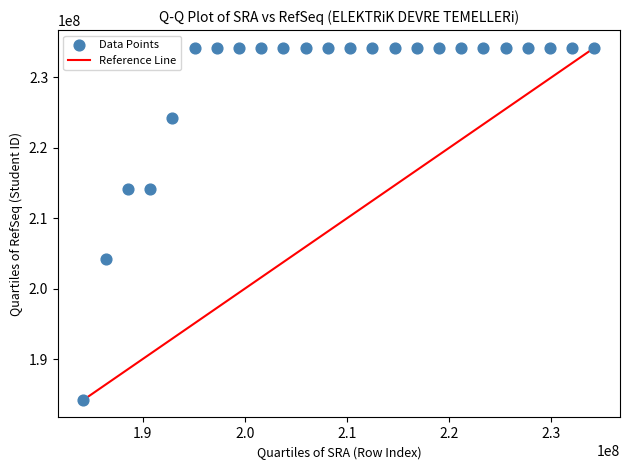

What is the range of Y values (max minus min)?

50000053